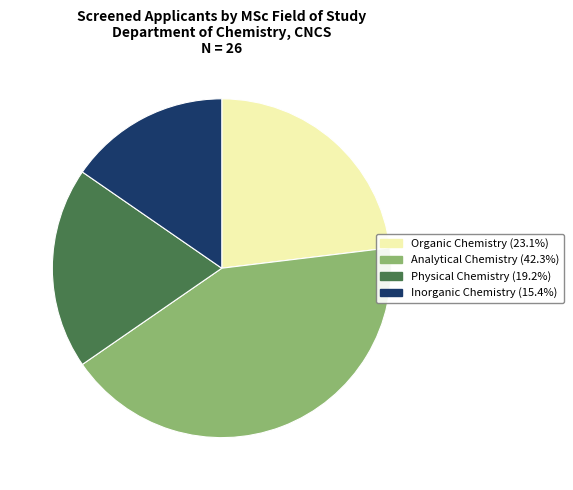

Is it true that Physical Chemistry is 19% of the pie?

True